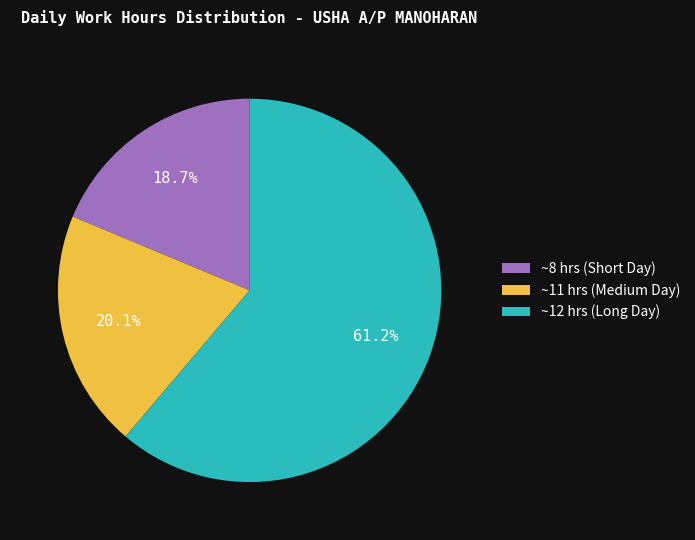

Which slice represents more than half of the pie?

~12 hrs (Long Day)